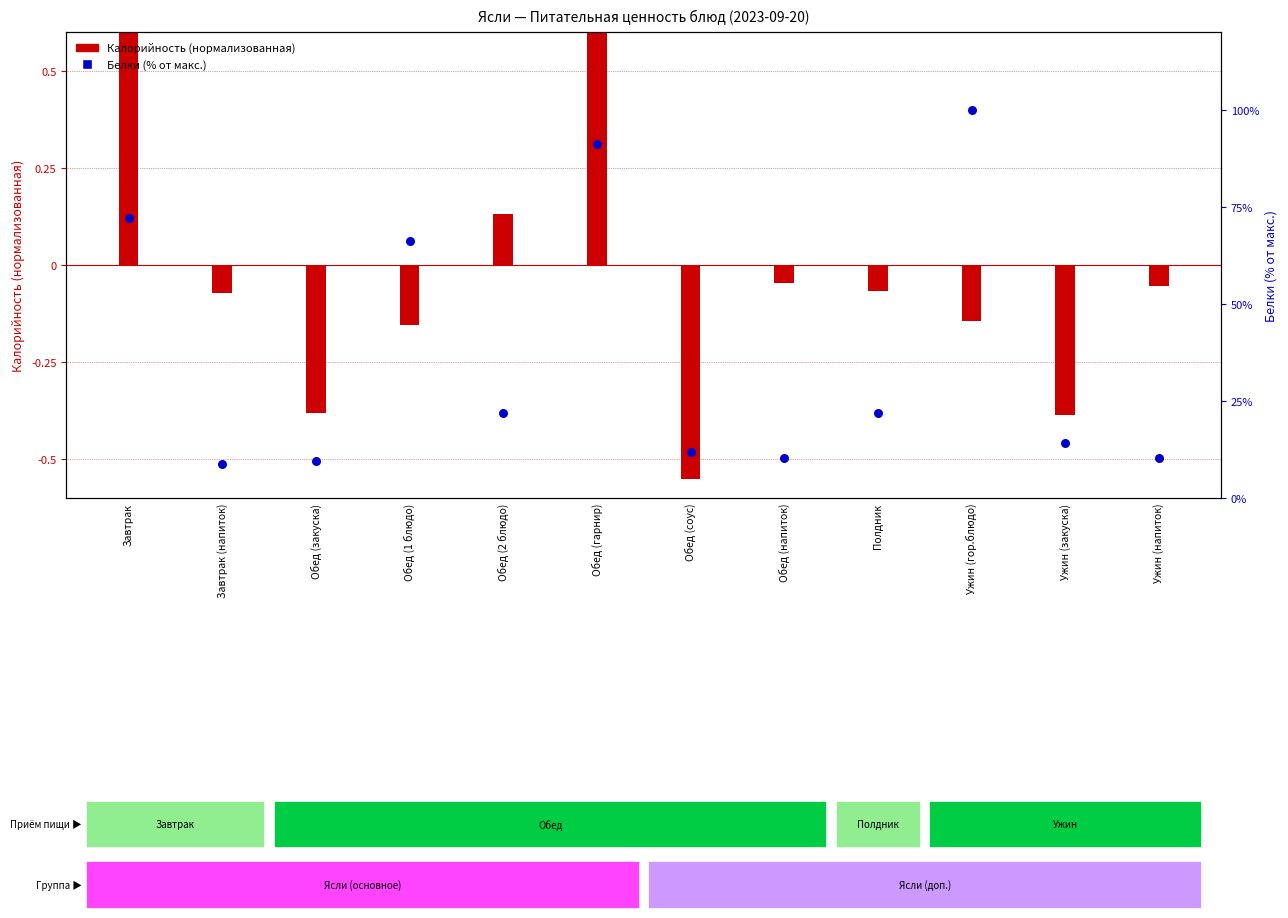

What are all the series names shown in the legend?

Калорийность (норм.), Белки (% от макс.)